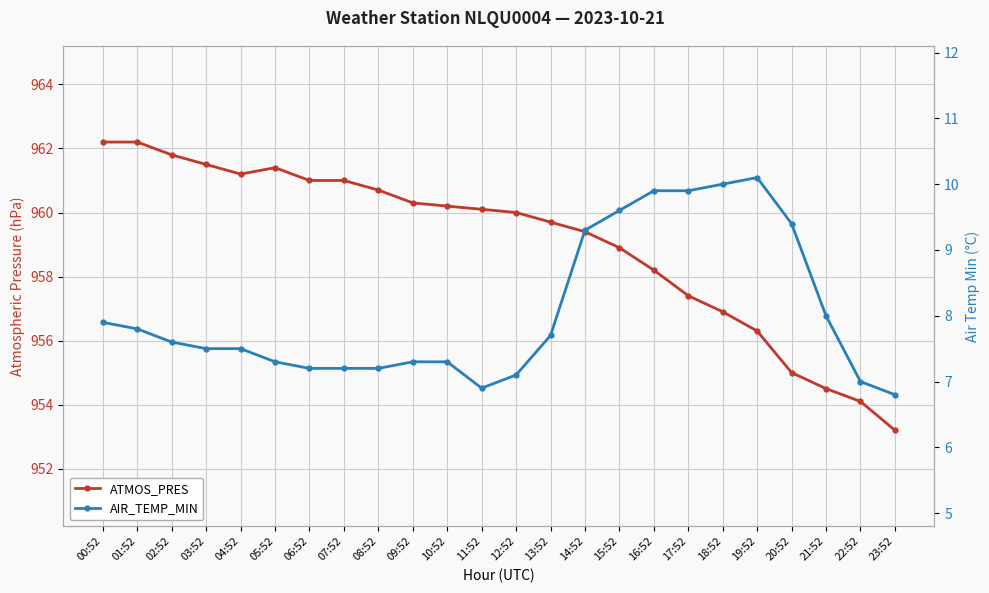

What is the approximate value of ATMOS_PRES at 04:52?

961.2